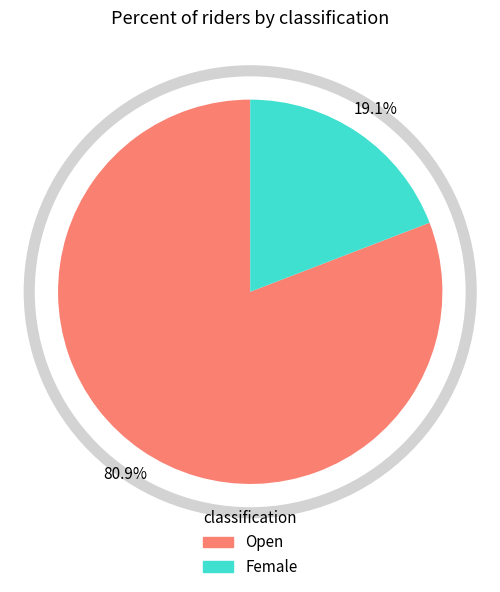

How many slices are in this pie chart?

2